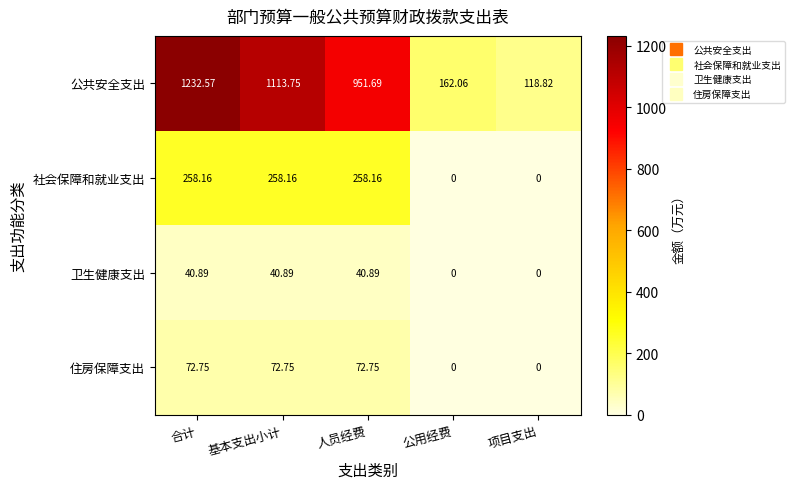

Where does the 公共安全支出 series first go above 951?

合计